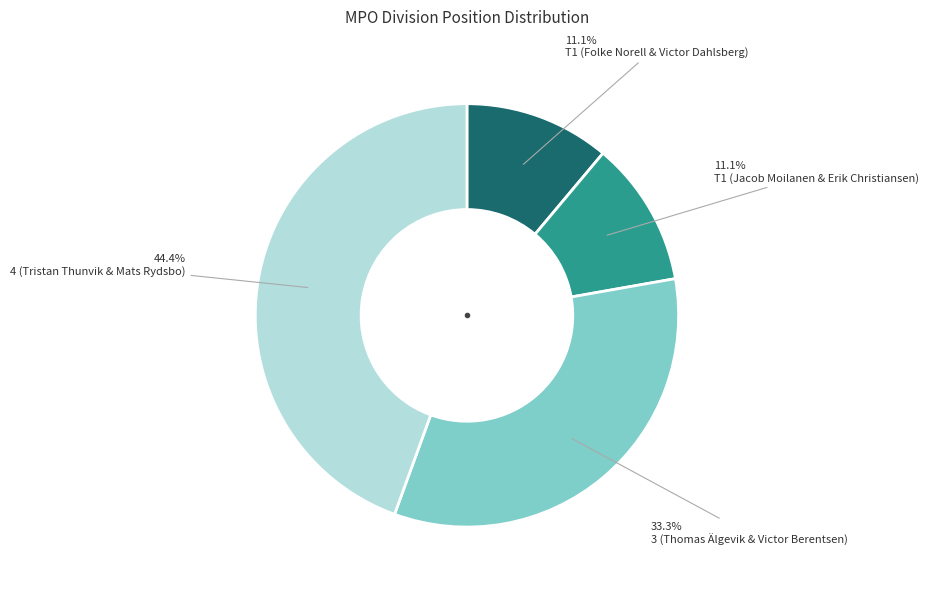

Is there a majority slice in this chart?

No